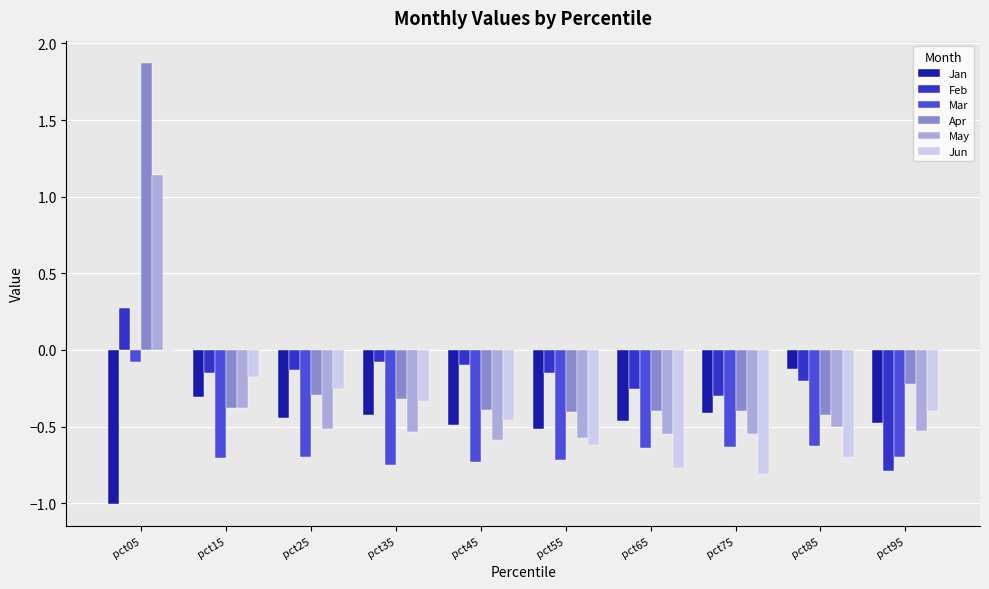

At which category does the chart reach its peak across all series?

pct05